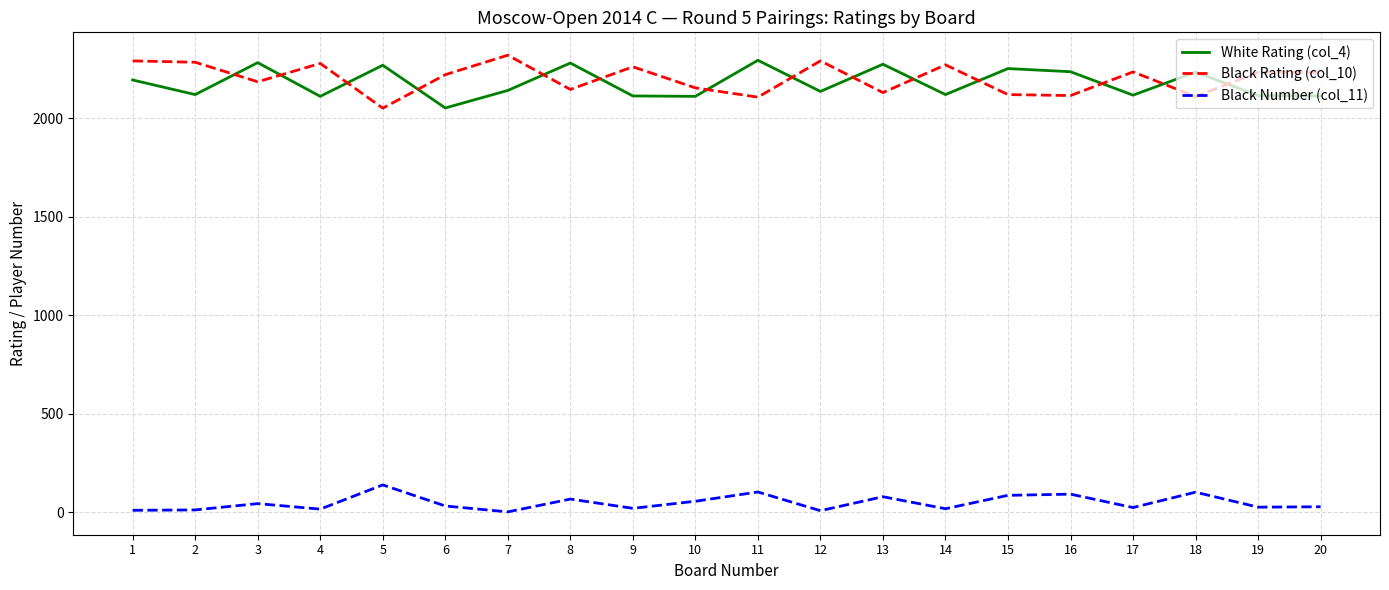

True or false: Black Number (col_11) and White Rating (col_4) cross at least once.

False